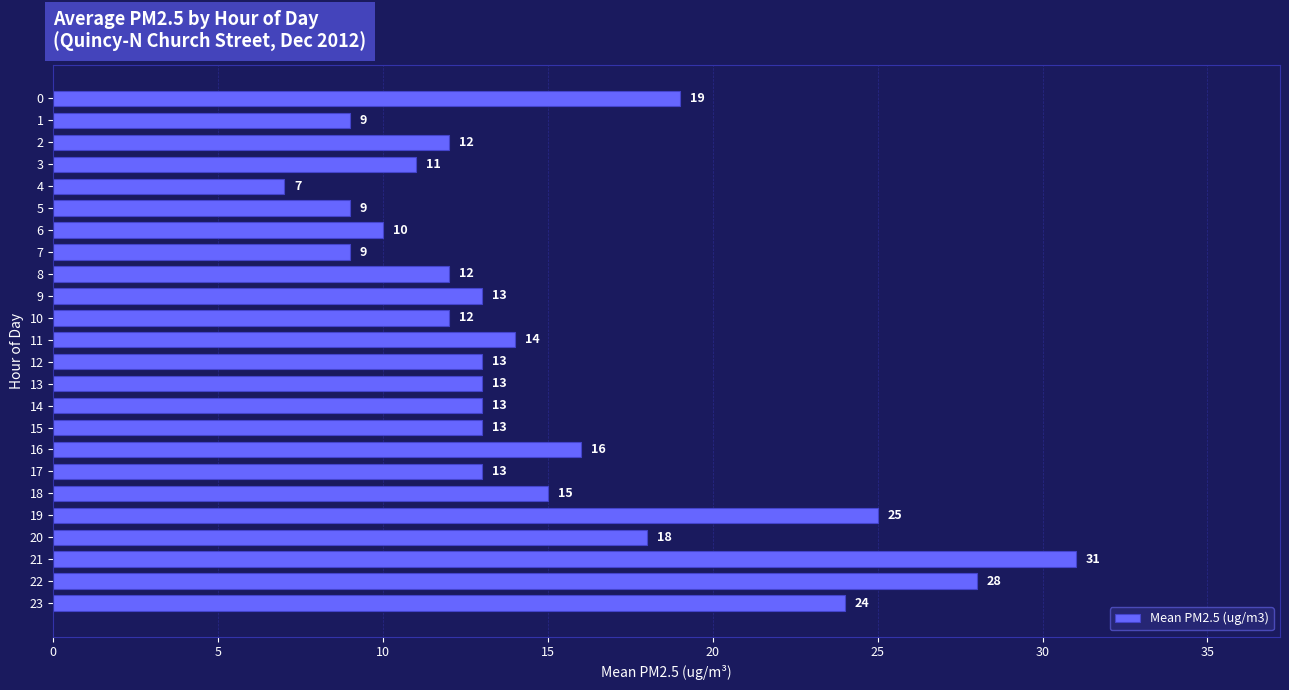

Is it true that the value at 10 is 4?

False